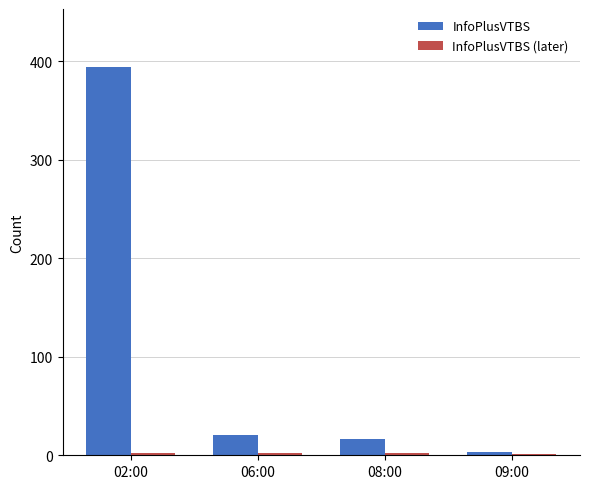

Read the InfoPlusVTBS value at 02:00, to the nearest 50.

400